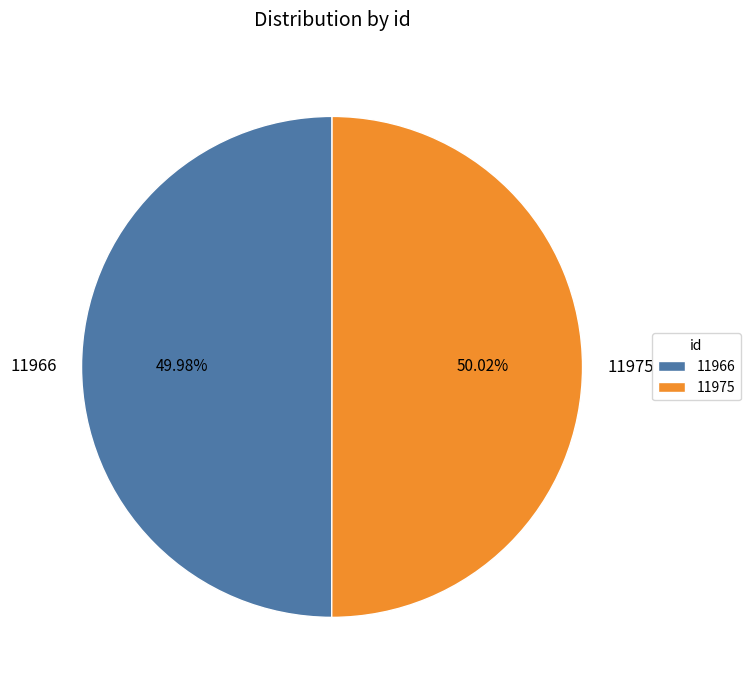

What percentage is the 11975 slice, to the nearest percent?

50%